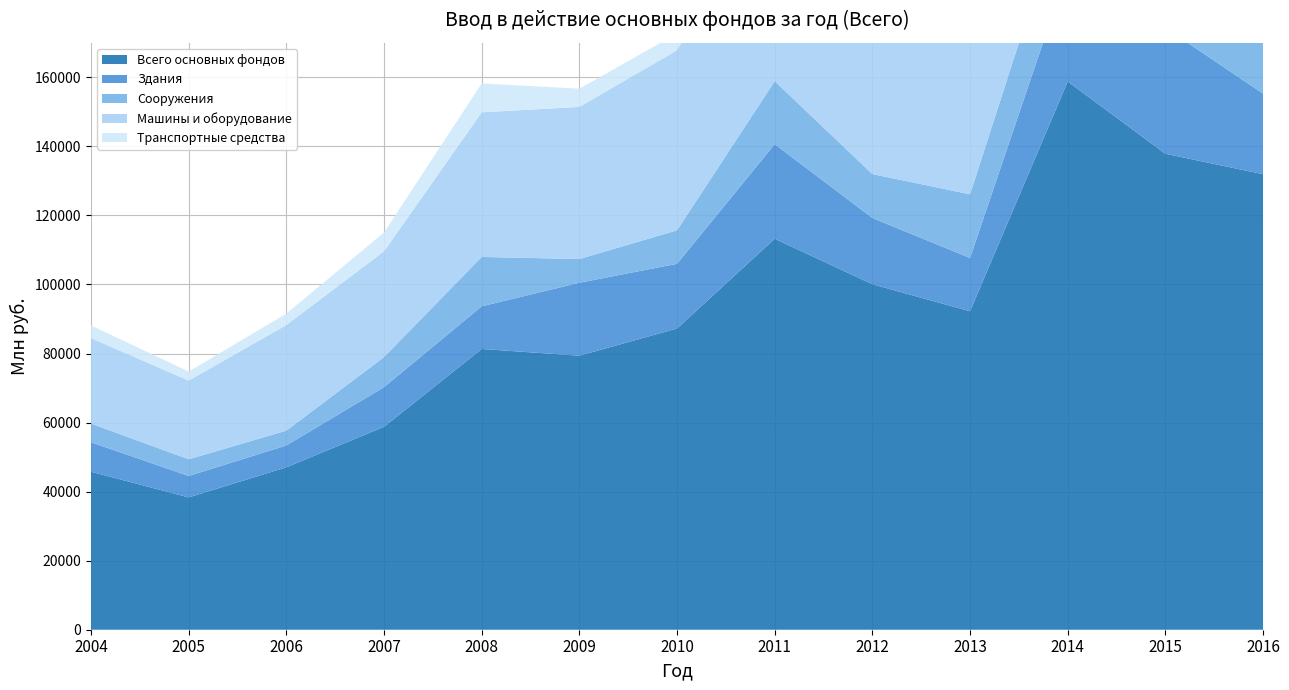

Reading left to right, what are all the values shown in this chart?

Всего основных фондов: 2004=45762.0	2005=38331.0	2006=47051.0	2007=58781.0	2008=81325.0	2009=79367.0	2010=87256.0	2011=113256.0	2012=100072.0	2013=92242.0	2014=158804.0	2015=137874.0	2016=131948.0
Здания: 2004=8535.2	2005=6201.0	2006=6316.0	2007=11490.0	2008=12349.0	2009=21146.0	2010=18734.0	2011=27382.0	2012=19187.0	2013=15436.0	2014=32348.0	2015=36490.0	2016=23333.0
Сооружения: 2004=5420.0	2005=4835.0	2006=4298.0	2007=8711.0	2008=14308.0	2009=6856.0	2010=9710.0	2011=18265.0	2012=12720.0	2013=18448.0	2014=22719.0	2015=26841.0	2016=25913.0
Машины и оборудование: 2004=24737.0	2005=22795.0	2006=30598.0	2007=30626.0	2008=41881.0	2009=44074.0	2010=52136.0	2011=58481.0	2012=60400.0	2013=50190.0	2014=94616.0	2015=65534.0	2016=75206.0
Транспортные средства: 2004=3688.0	2005=2616.0	2006=3298.0	2007=5459.0	2008=8360.0	2009=5269.0	2010=4859.0	2011=6420.0	2012=5541.0	2013=5635.0	2014=6189.0	2015=6475.0	2016=4428.0